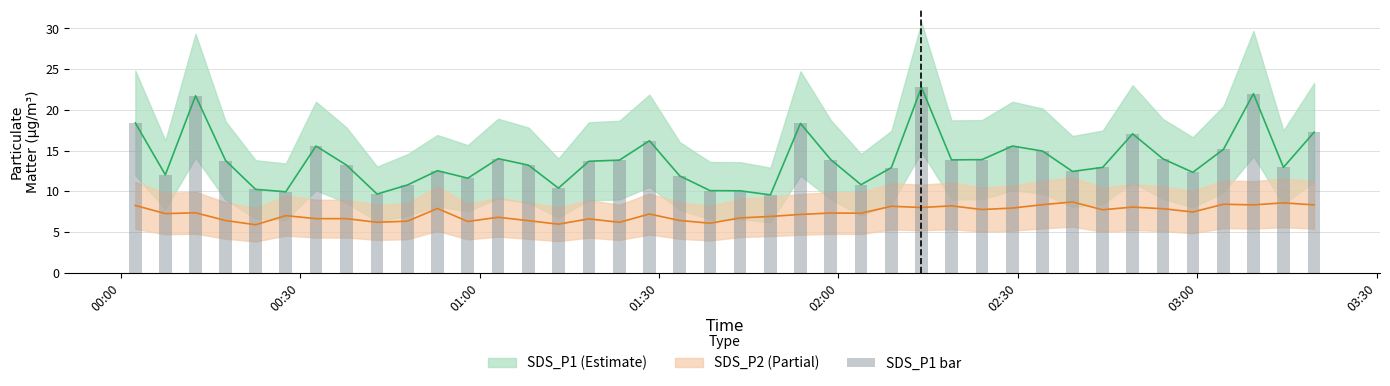

What is the sum of all SDS_P1 values?

555.1